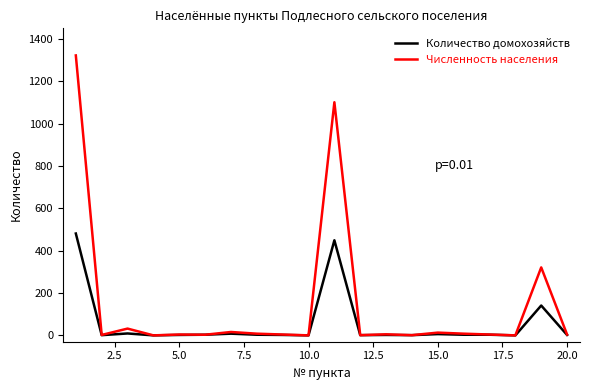

What is the difference between the second highest and second lowest values in the Численность населения series?

1101